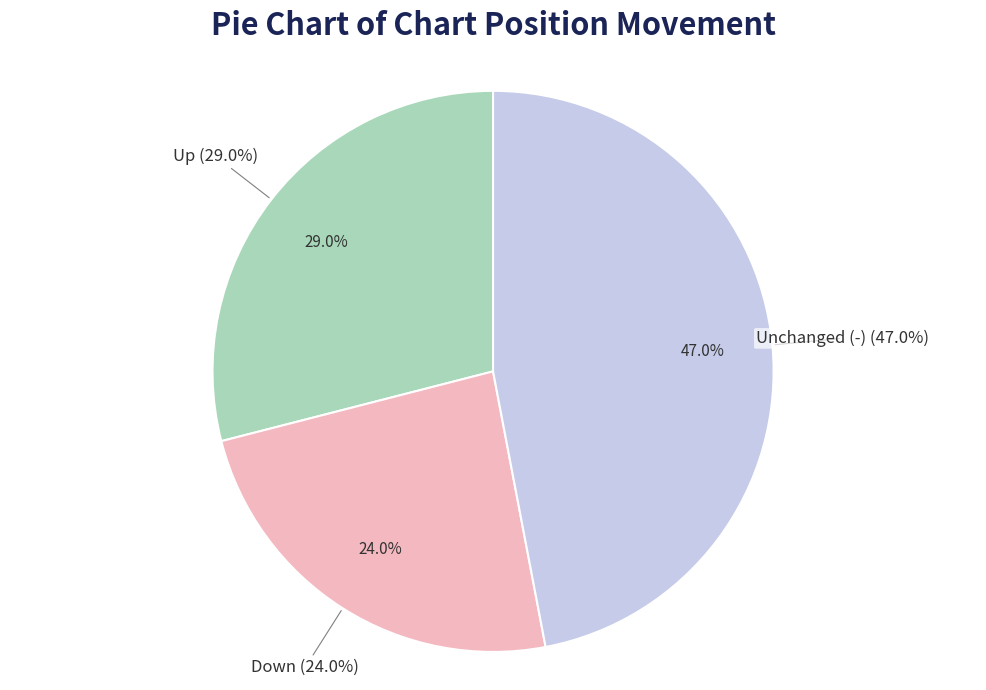

To the nearest percent, what percentage of the pie is down?

24%